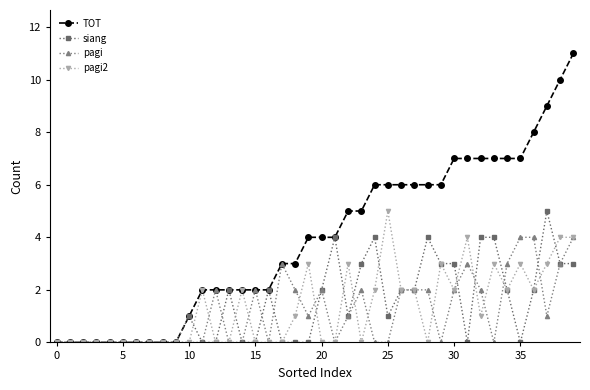

What is the value of the pagi2 point at the 23rd from the left?

3